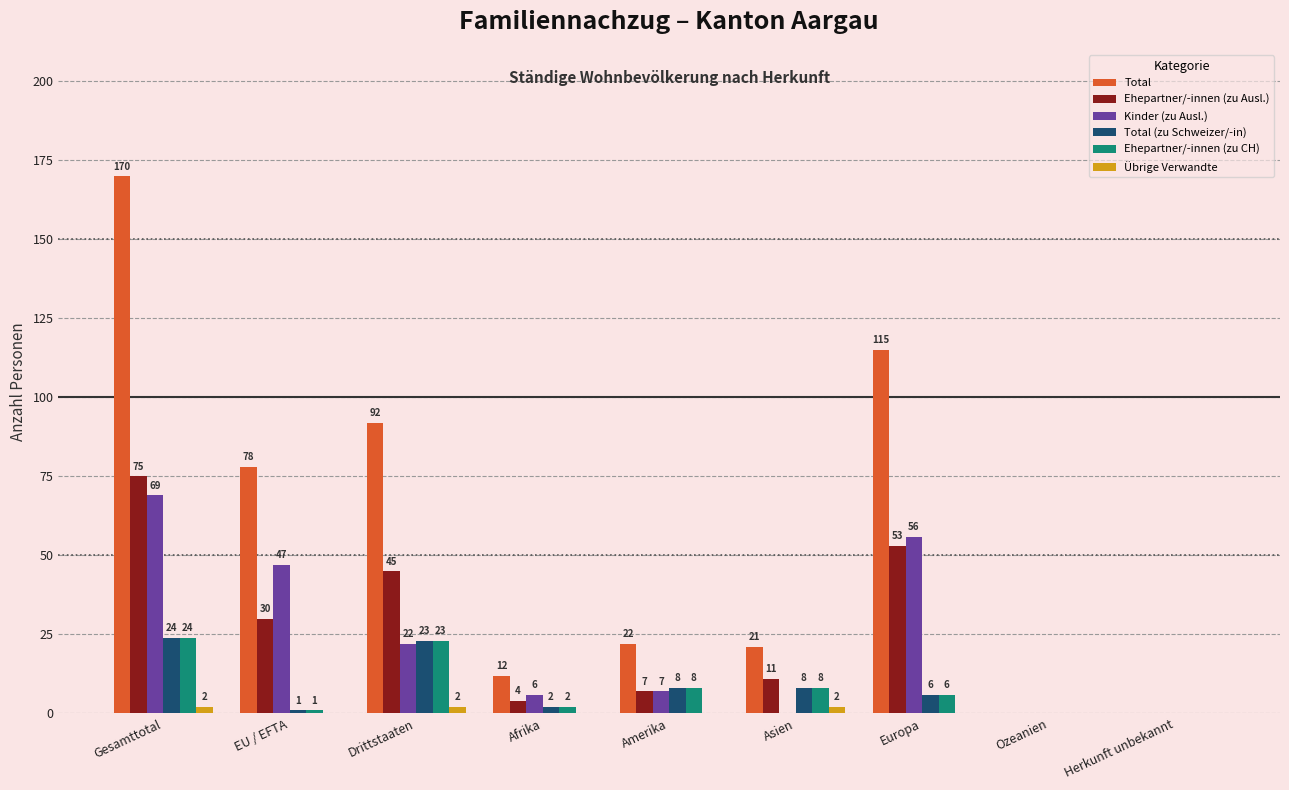

Between Afrika and Ozeanien, which series saw the biggest shift?

Total